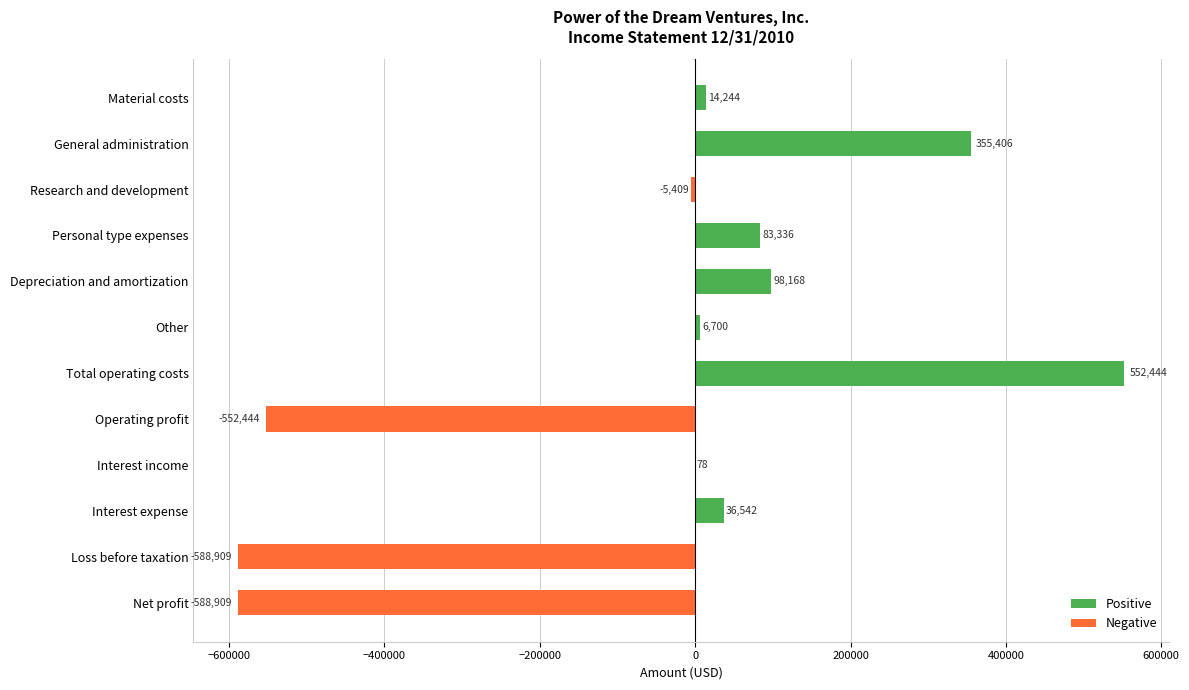

What position from the right is Interest income?

4